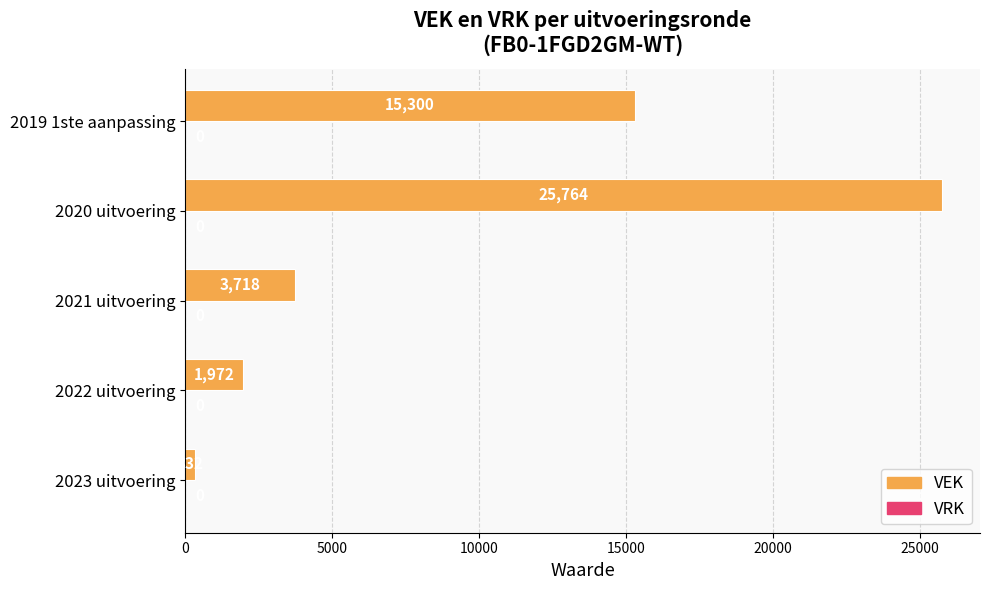

Reading top to bottom, list all the values displayed in this chart.

15300	25764	3718	1972	332